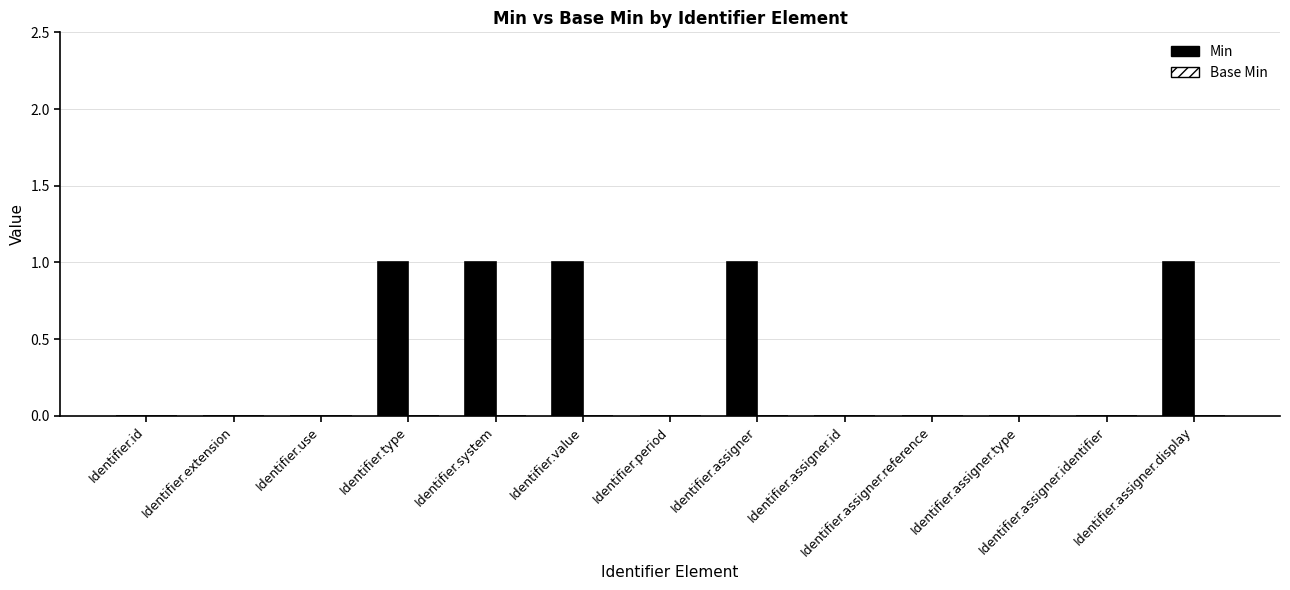

The chart shows a value of 2 at Identifier.assigner.display. True or false?

False